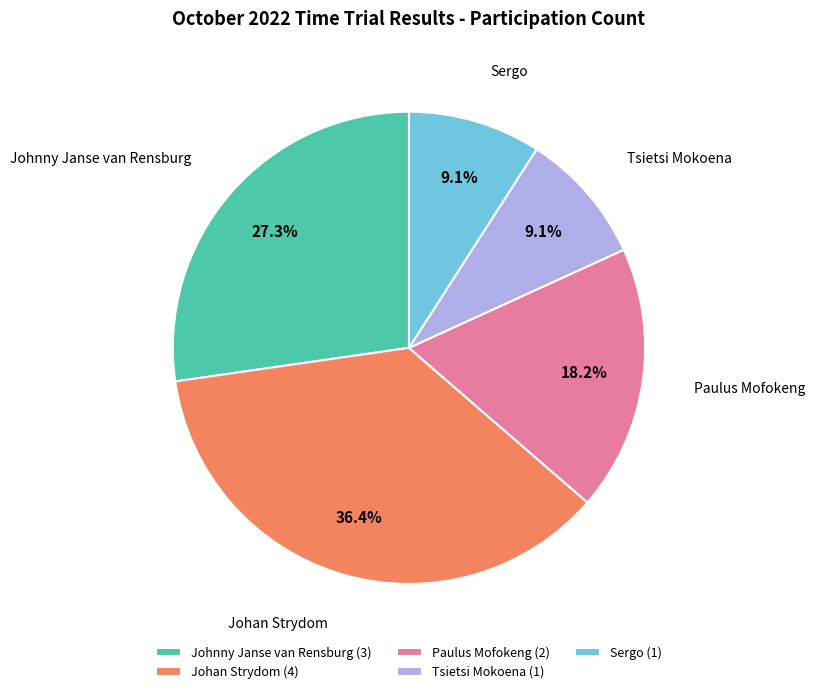

The Johnny Janse van Rensburg slice represents 22% of the pie. True or false?

False